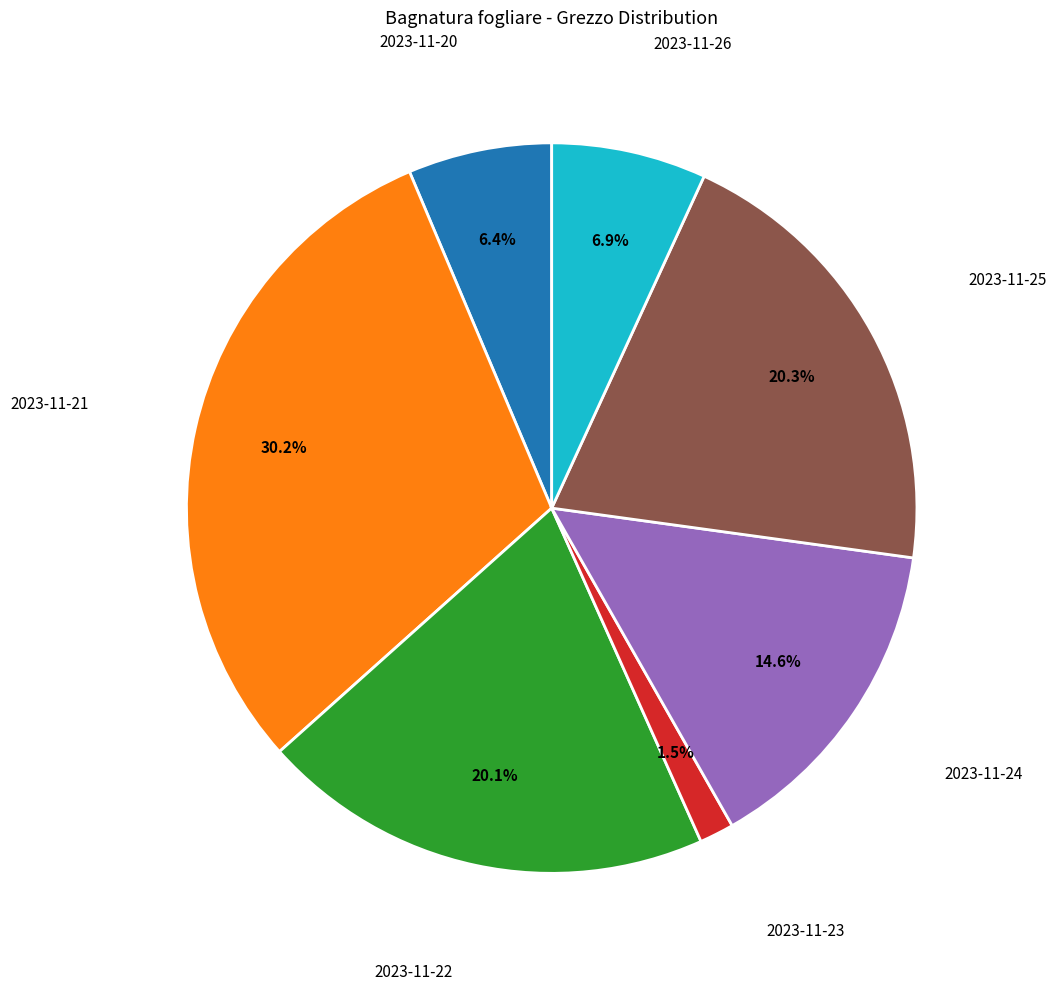

Does any single category account for the majority?

No